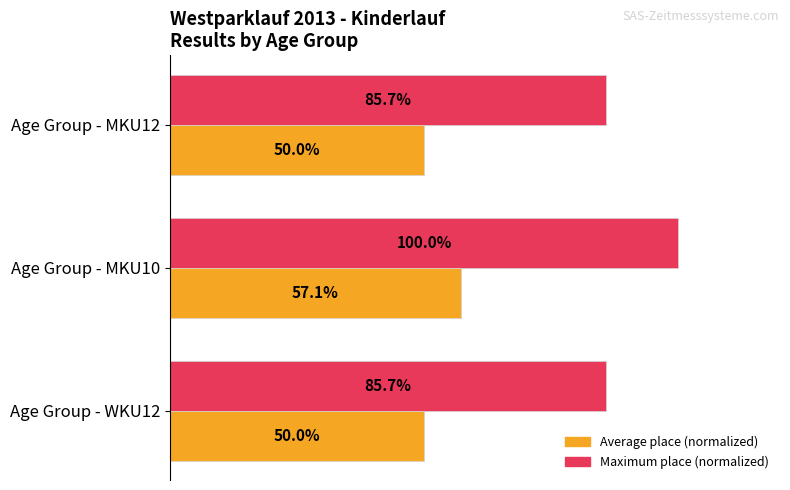

What are all the series names shown in the legend?

Average place (normalized), Maximum place (normalized)